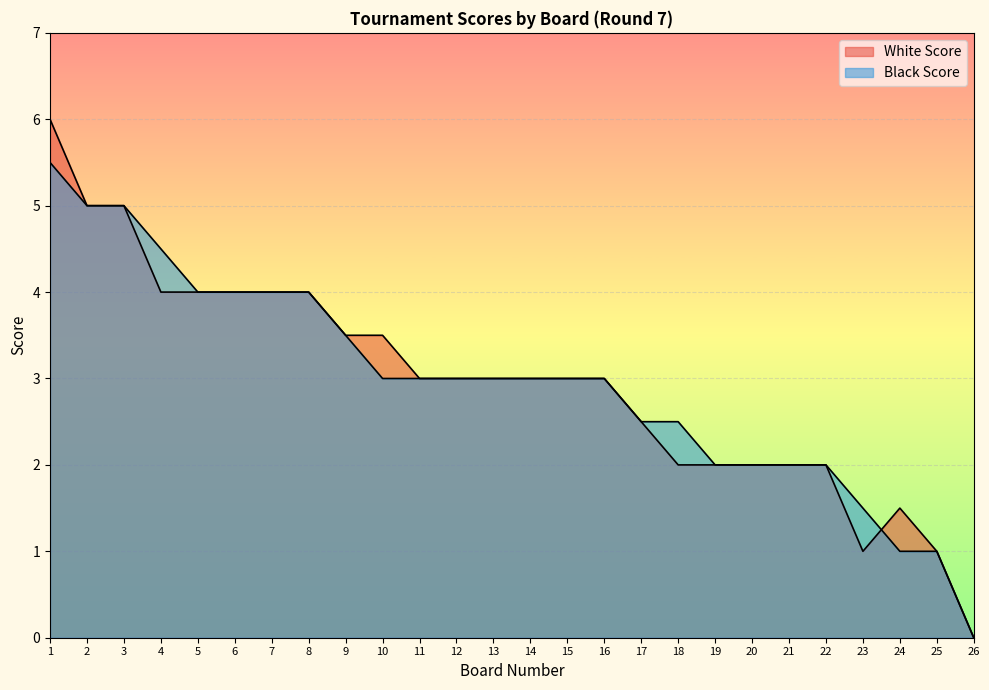

Reading right to left, what are all the values shown in this chart?

White Score: 0.0	1.0	1.5	1.0	2.0	2.0	2.0	2.0	2.0	2.5	3.0	3.0	3.0	3.0	3.0	3.0	3.5	3.5	4.0	4.0	4.0	4.0	4.0	5.0	5.0	6.0
Black Score: 0.0	1.0	1.0	1.5	2.0	2.0	2.0	2.0	2.5	2.5	3.0	3.0	3.0	3.0	3.0	3.0	3.0	3.5	4.0	4.0	4.0	4.0	4.5	5.0	5.0	5.5